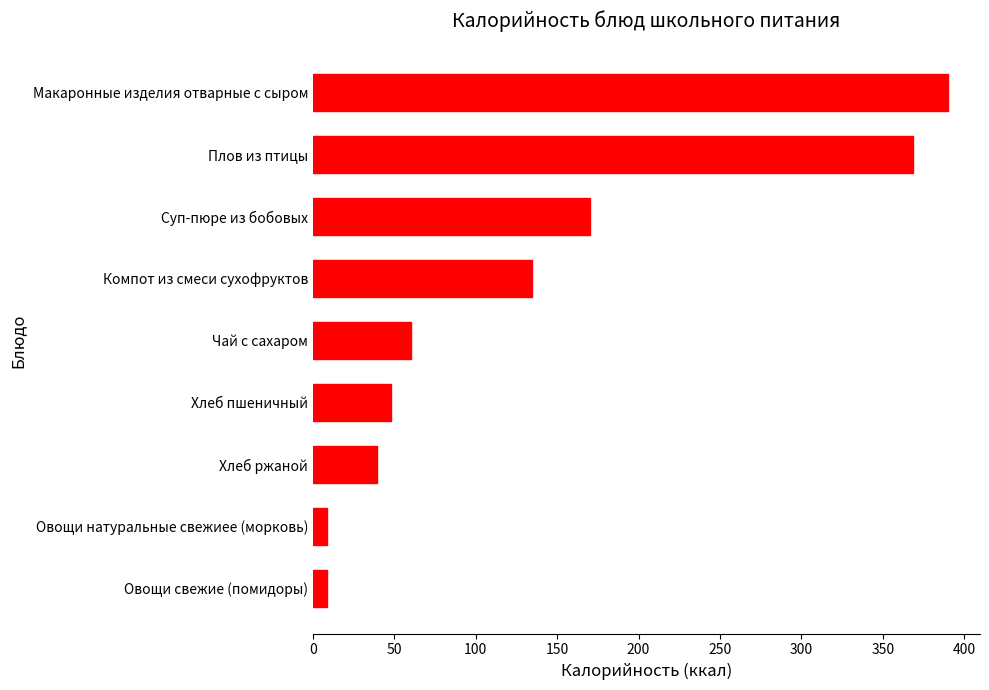

What is the minimum value shown in the chart?

8.6